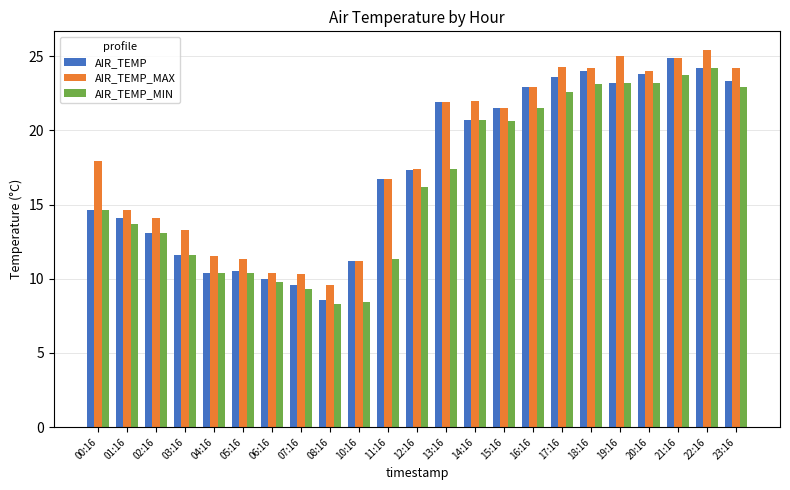

What is the sum of the AIR_TEMP_MIN values at 00:16 and 22:16?

38.8